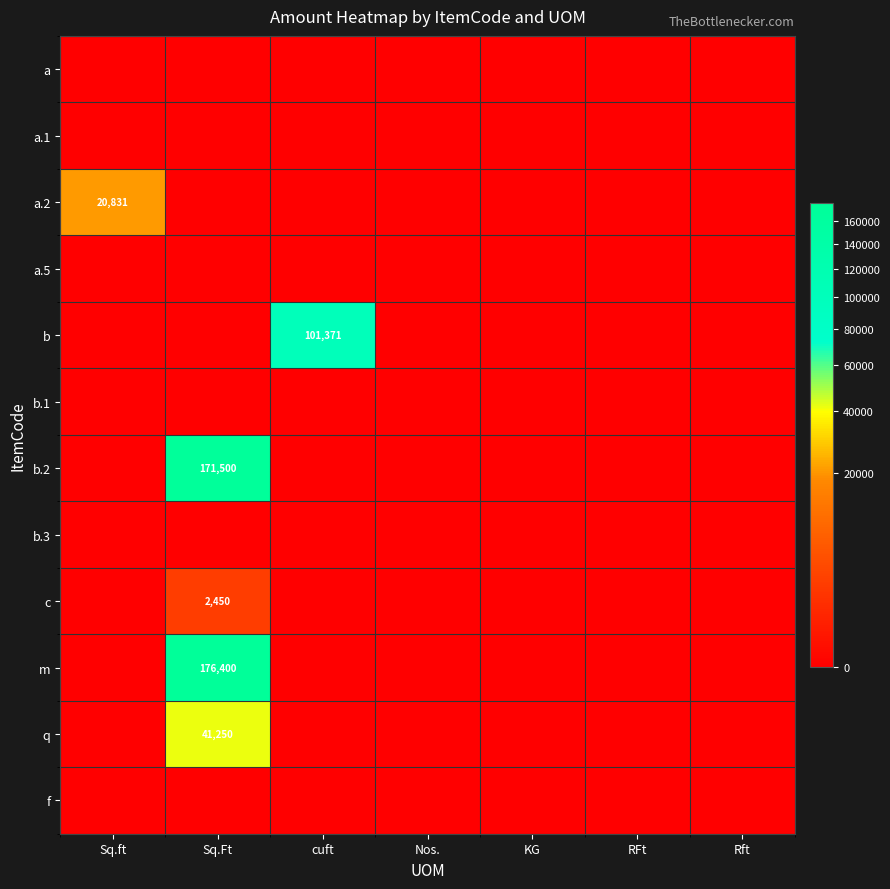

True or false: a.2 has a value of 9817 at Sq.ft.

False